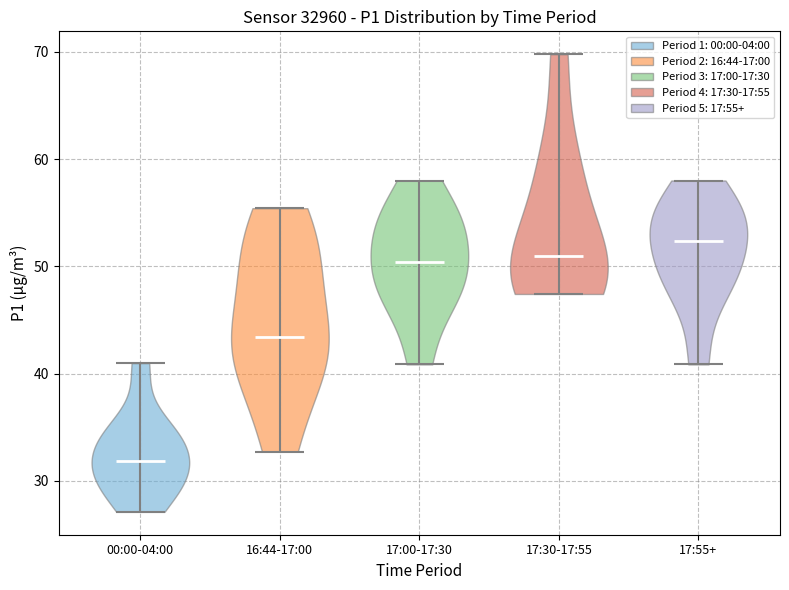

Reading left to right, read every violin against the y-axis: where its median line is, and the lowest and highest points it reaches. The values are not printed on the chart, so give them approximately, as read against the axis.

00:00-04:00: median line 32, lowest point 27, highest point 41
16:44-17:00: median line 43, lowest point 33, highest point 55
17:00-17:30: median line 50, lowest point 41, highest point 58
17:30-17:55: median line 51, lowest point 47, highest point 70
17:55+: median line 52, lowest point 41, highest point 58